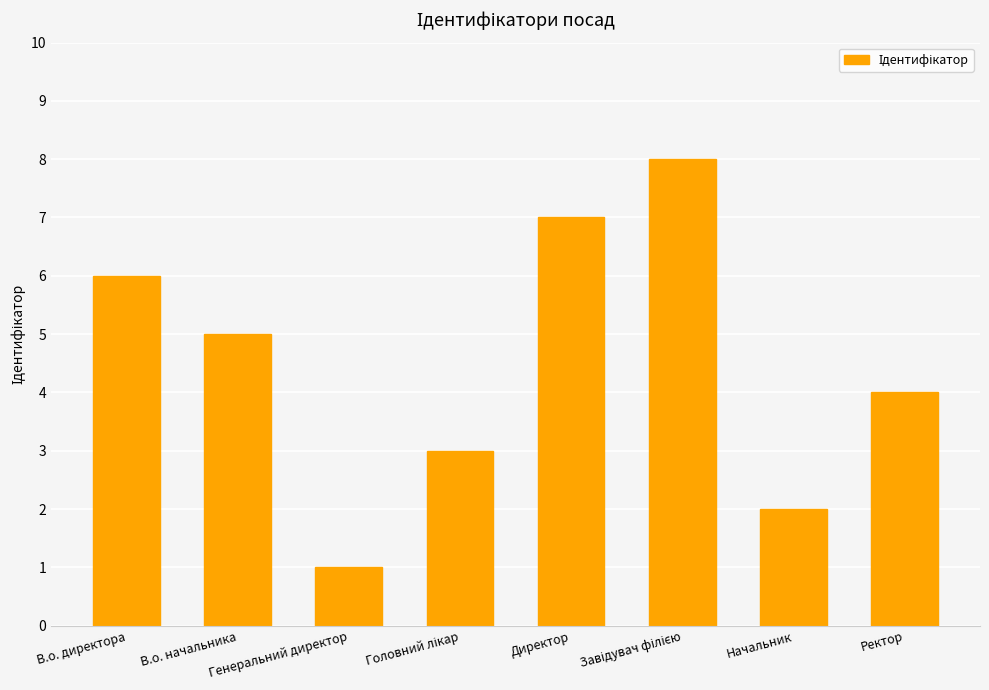

What position from the left is В.о. директора?

1